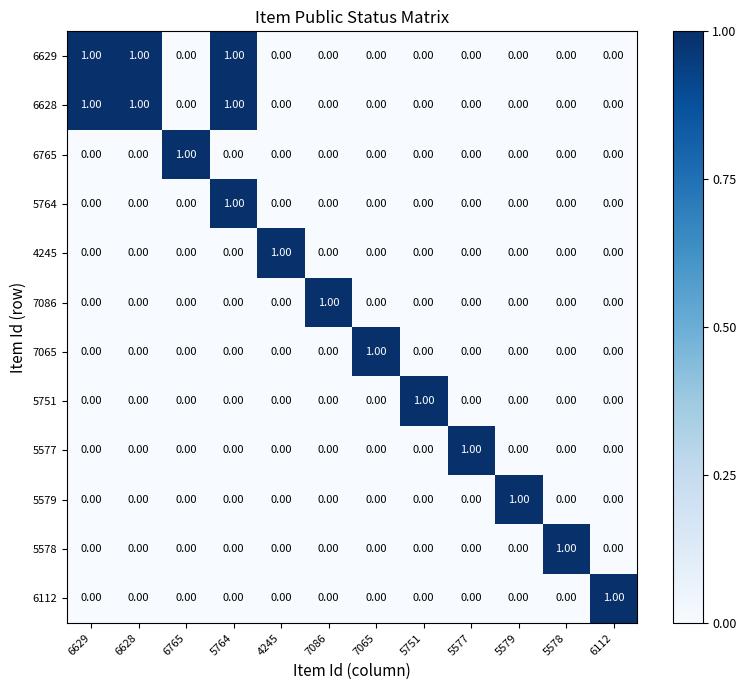

At which category is the sum across all series the highest?

5764